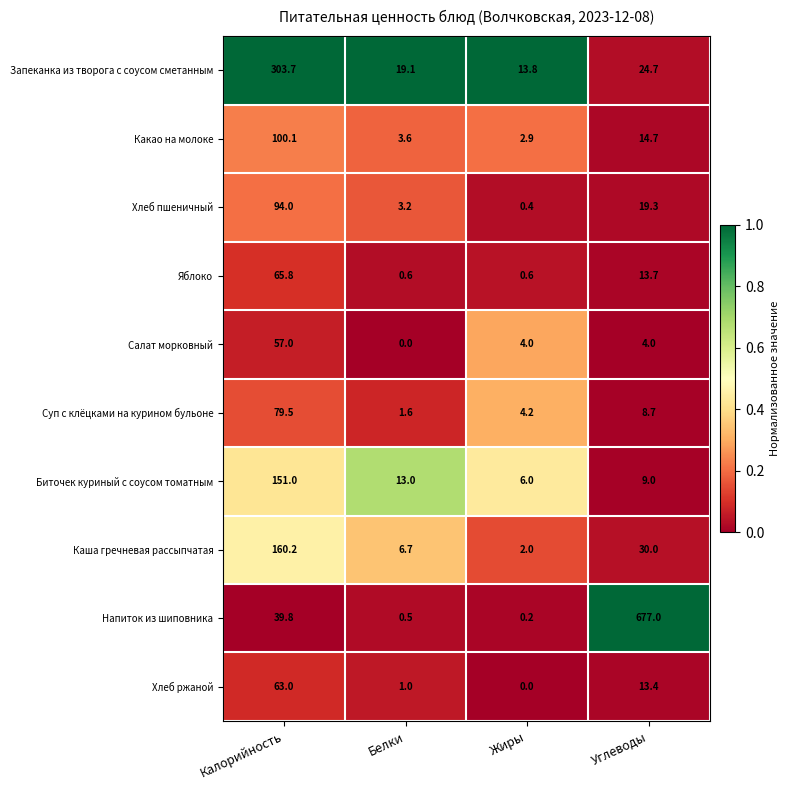

What is the maximum value shown in the chart?

677.0